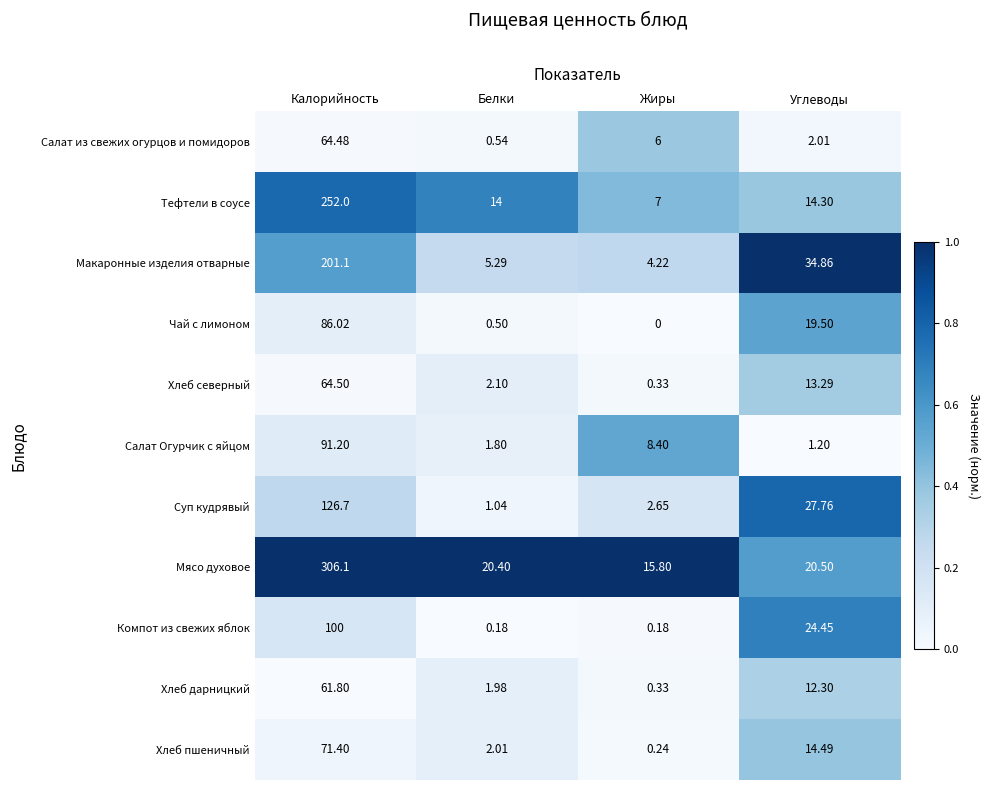

How many distinct data groups are displayed?

11